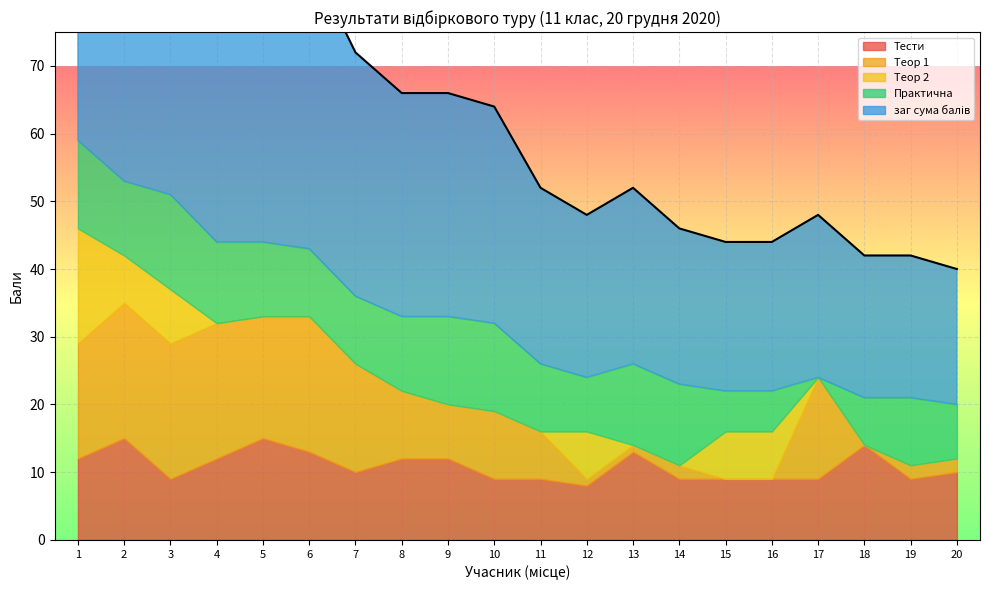

Which series has the widest spread of values?

заг сума балів